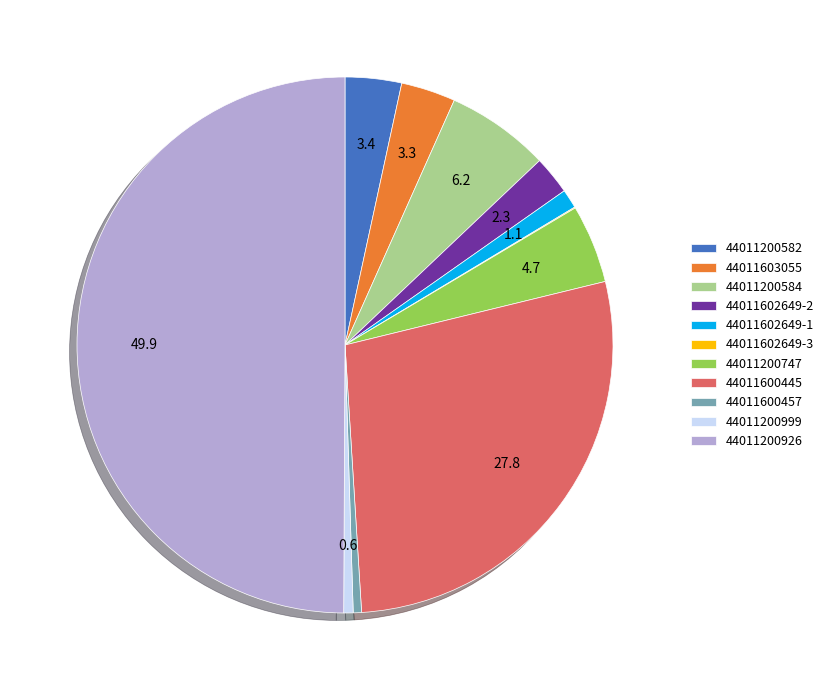

Does 44011600445 account for over 50% of the chart?

No